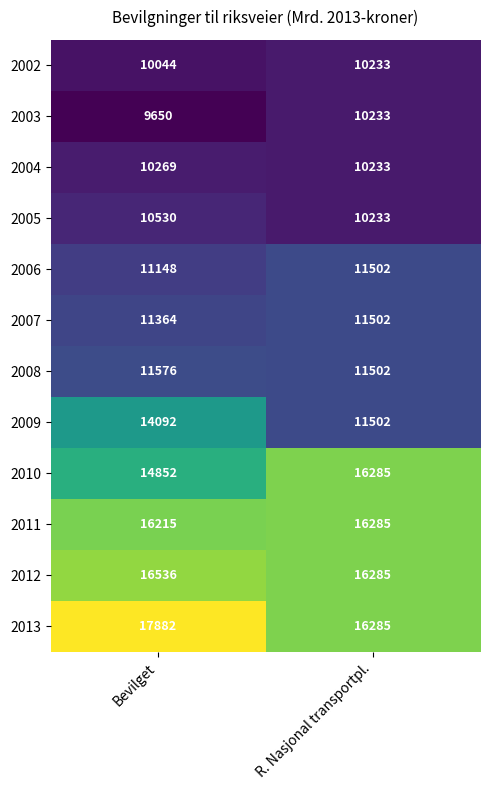

Is it true that 2003 equals 4315 at R. Nasjonal transportpl.?

False